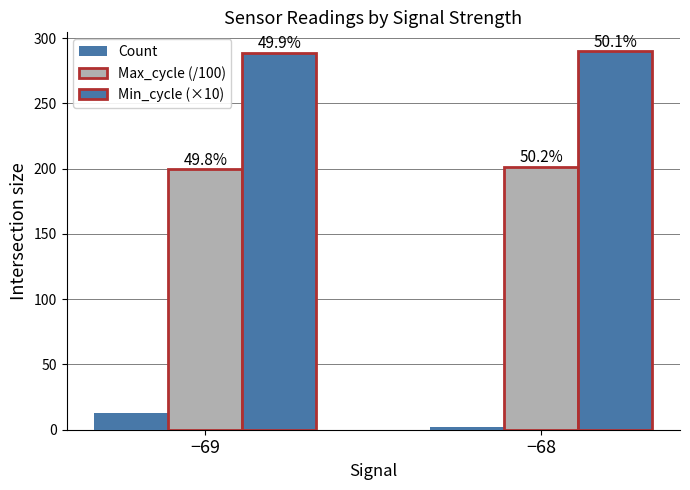

How many bars are there in each group?

3